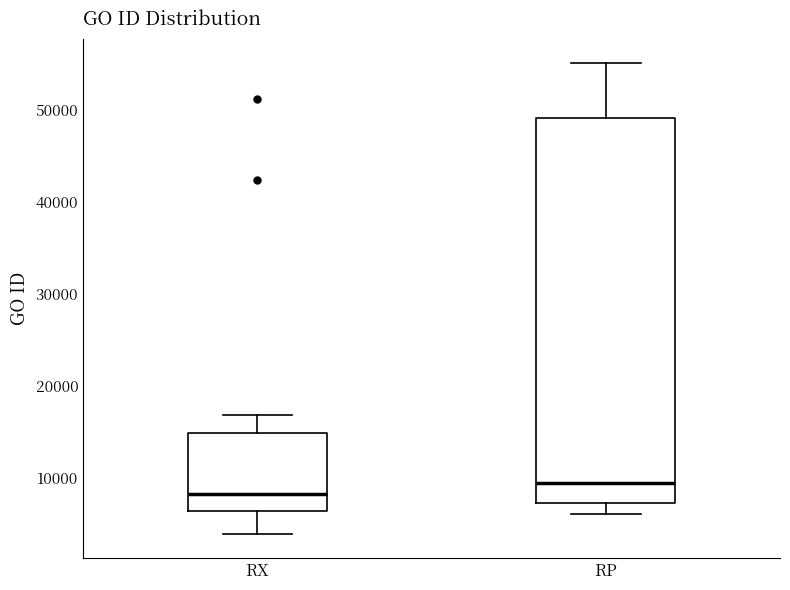

Which box has the highest median line?

RP